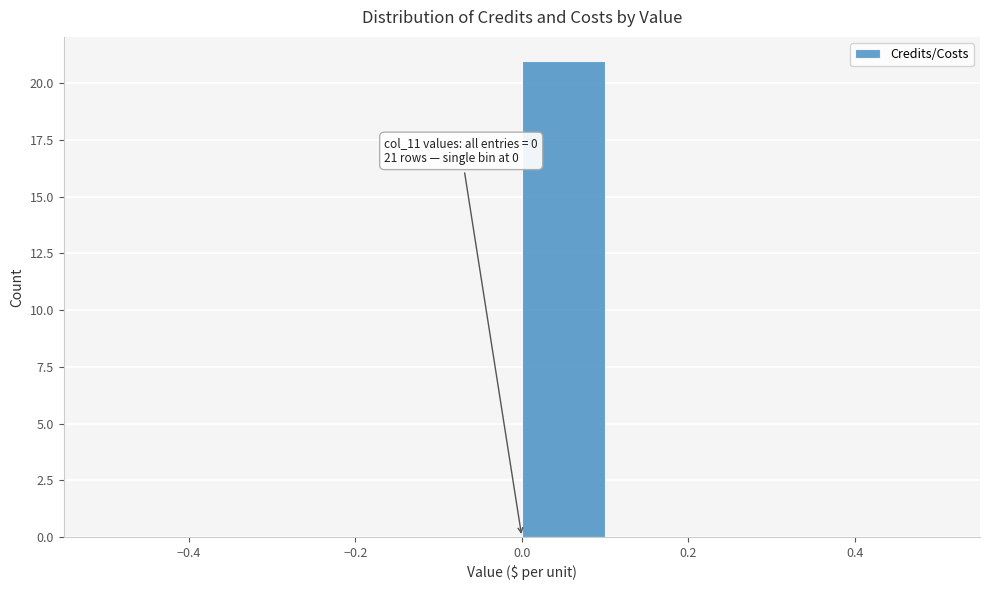

Which range on the x-axis has the tallest bar?

0.0 to 0.1